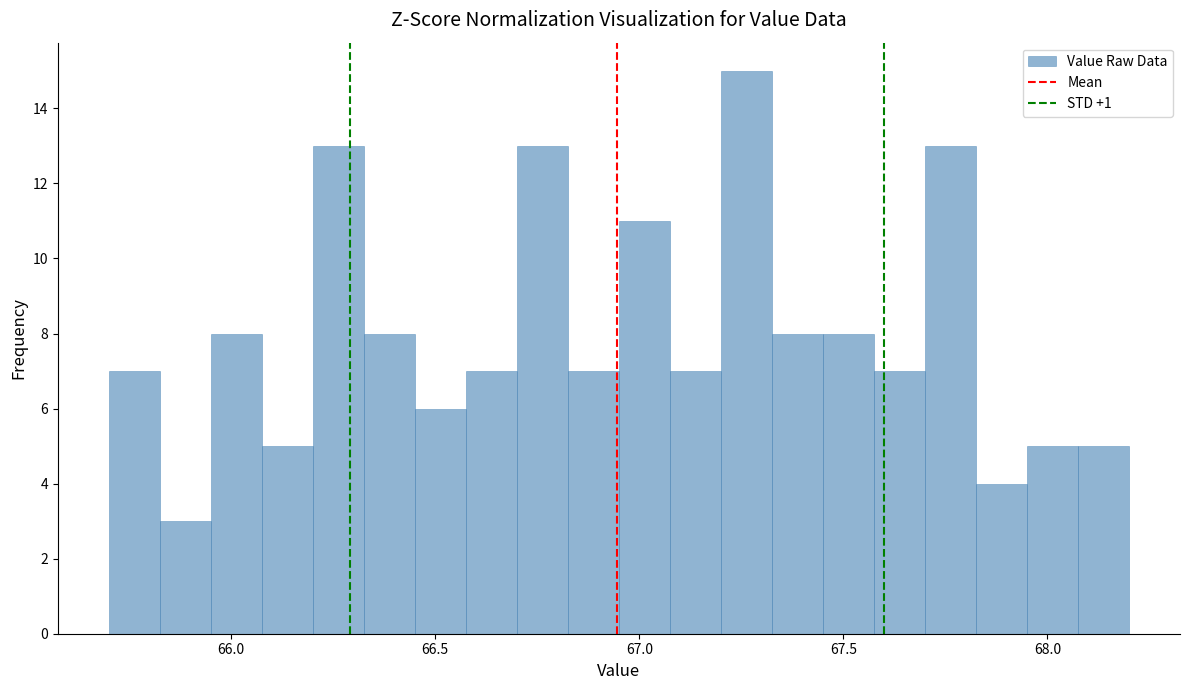

Around what value on the x-axis is the tallest bar? Give the approximate position of its centre, as read against the axis.

67.25